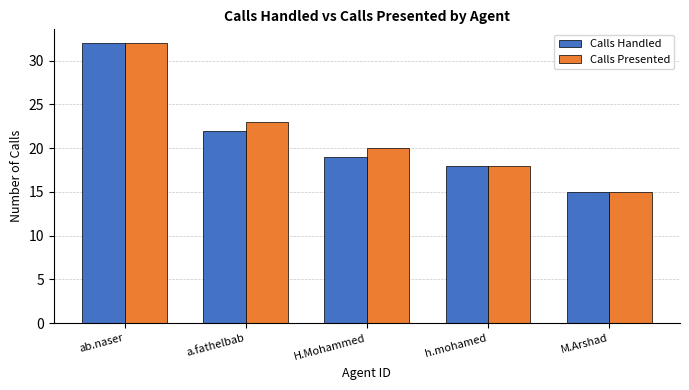

Where is Calls Handled nearest to the value 23?

a.fathelbab